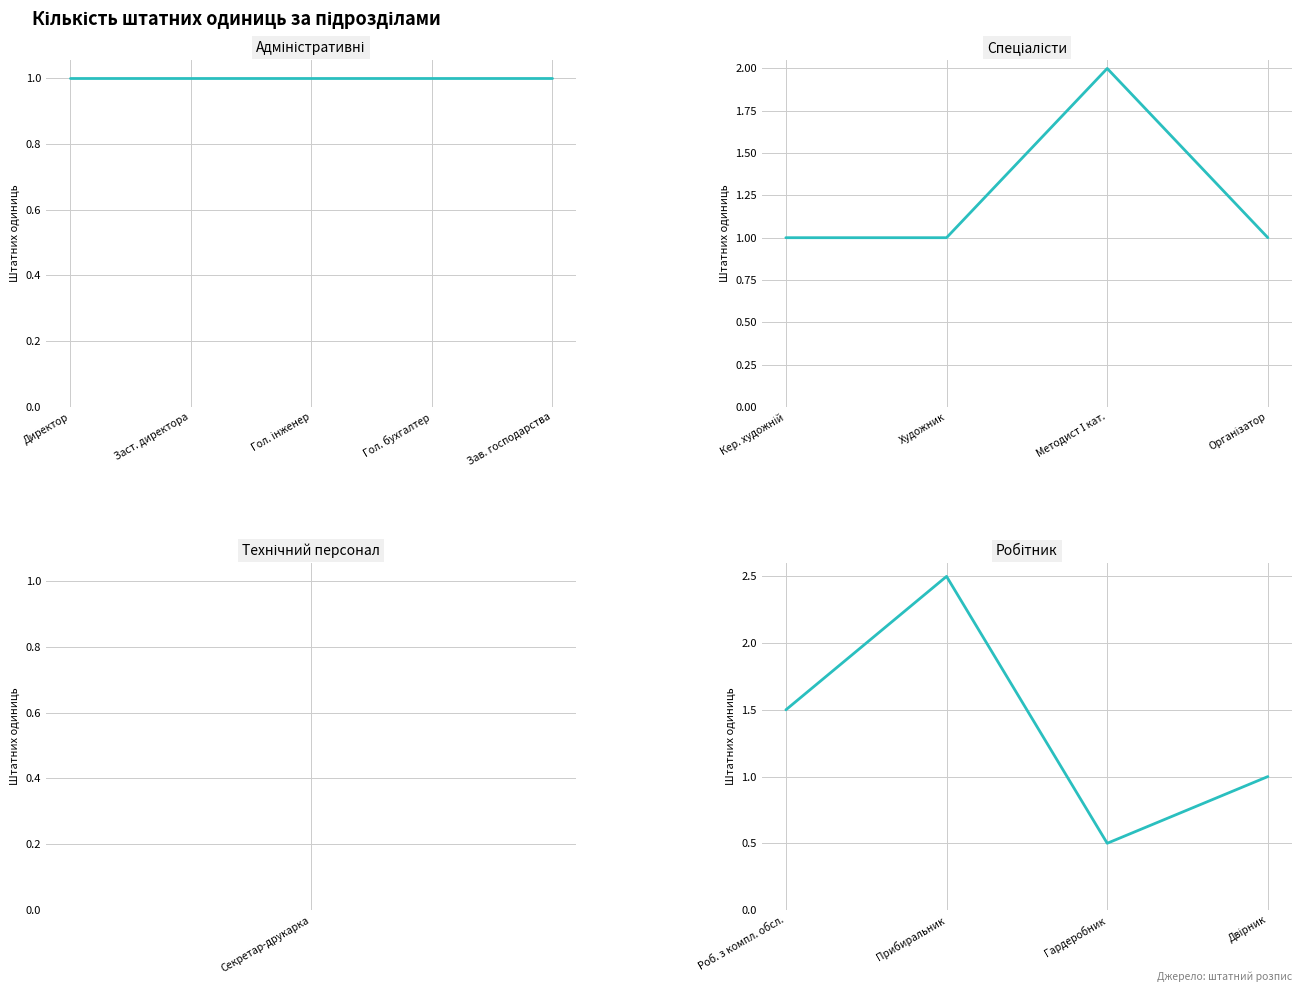

How many values in the Робітник series exceed 1?

2